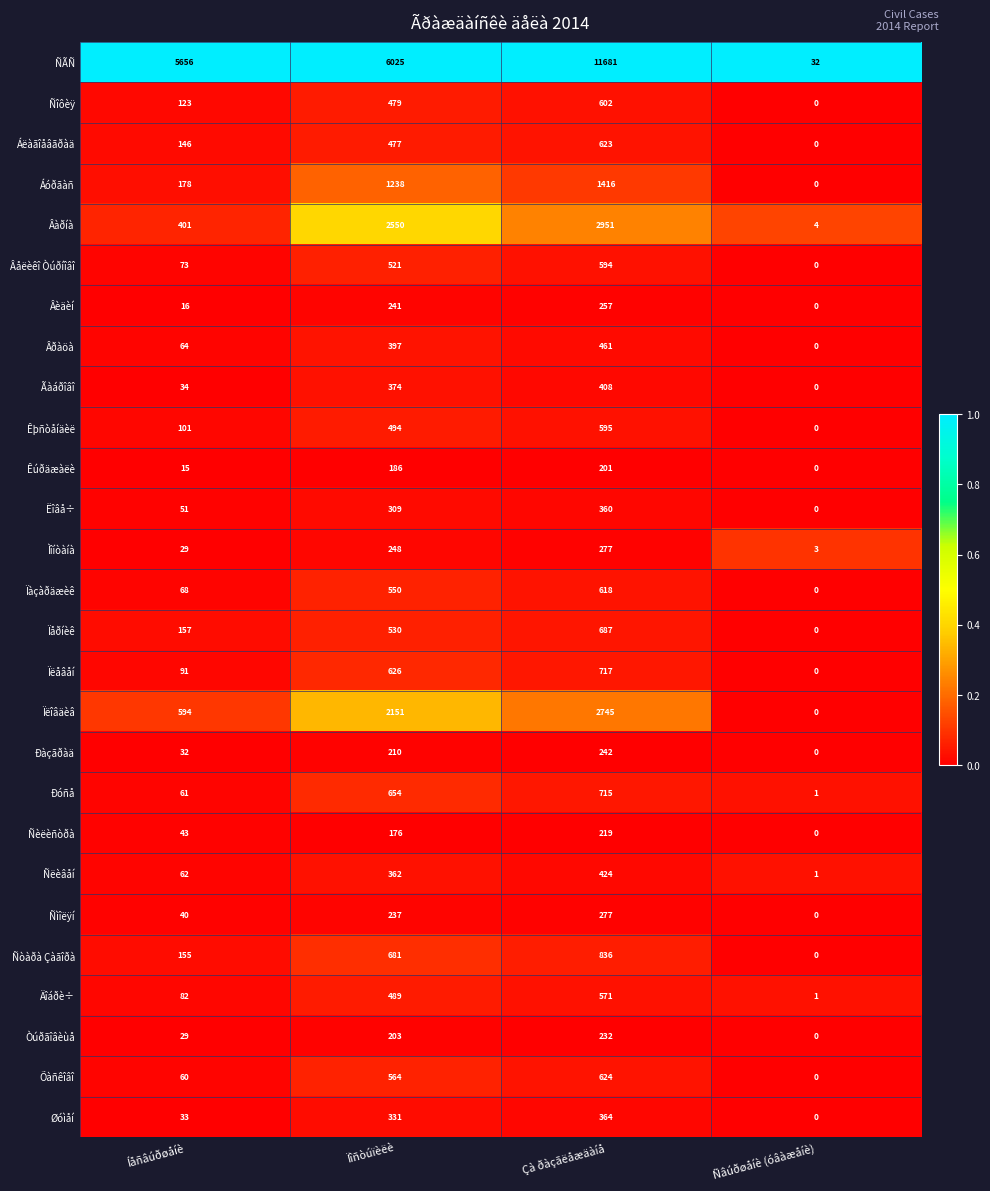

The Ïåðíèê series shows 0 at Ñâúðøåíè (óâàæåíè). True or false?

True